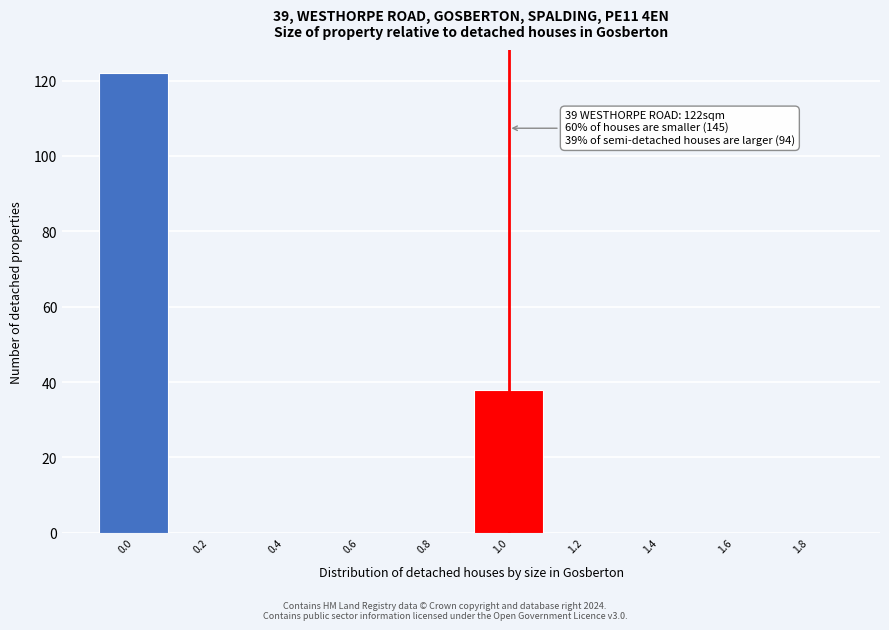

Reading left to right, extract all data points from this chart.

0.0=122	0.2=0	0.4=0	0.6=0	0.8=0	1.0=38	1.2=0	1.4=0	1.6=0	1.8=0